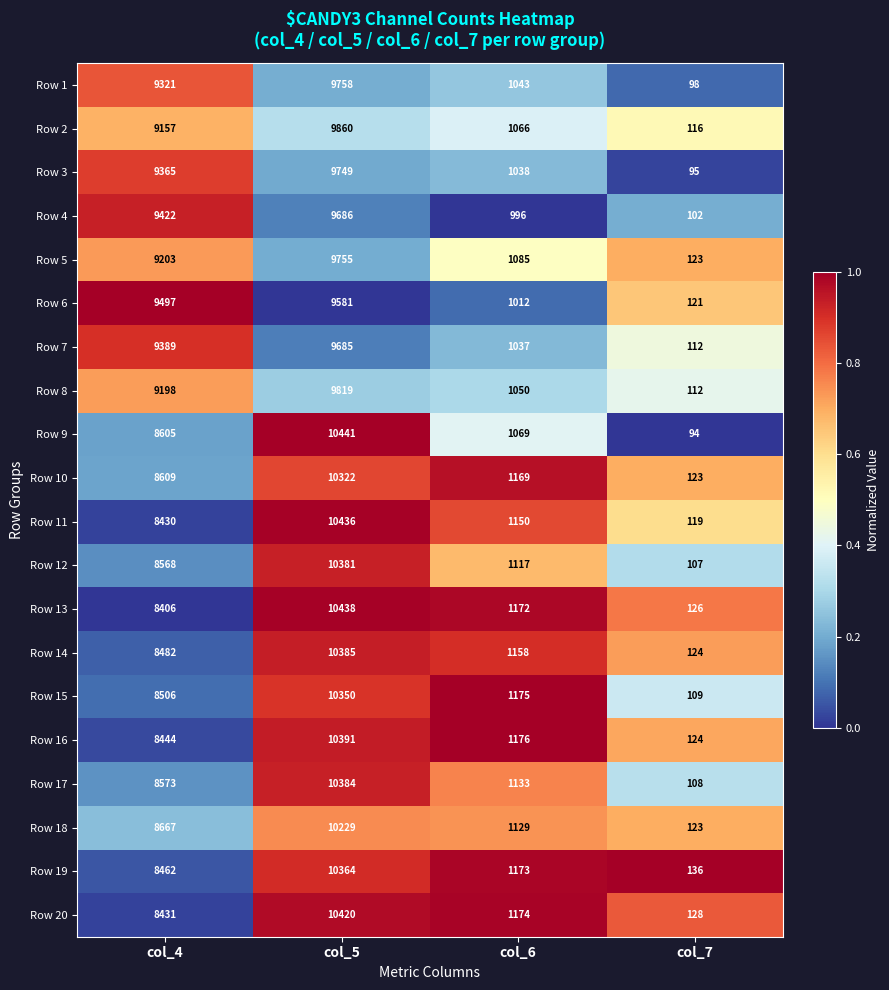

What is the difference between the maximum and minimum values in the Row 9 series?

10347